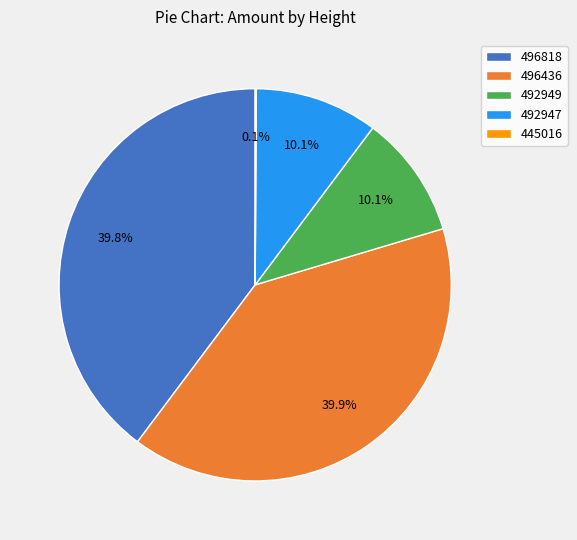

To the nearest percent, what percentage of the pie is 496436?

40%